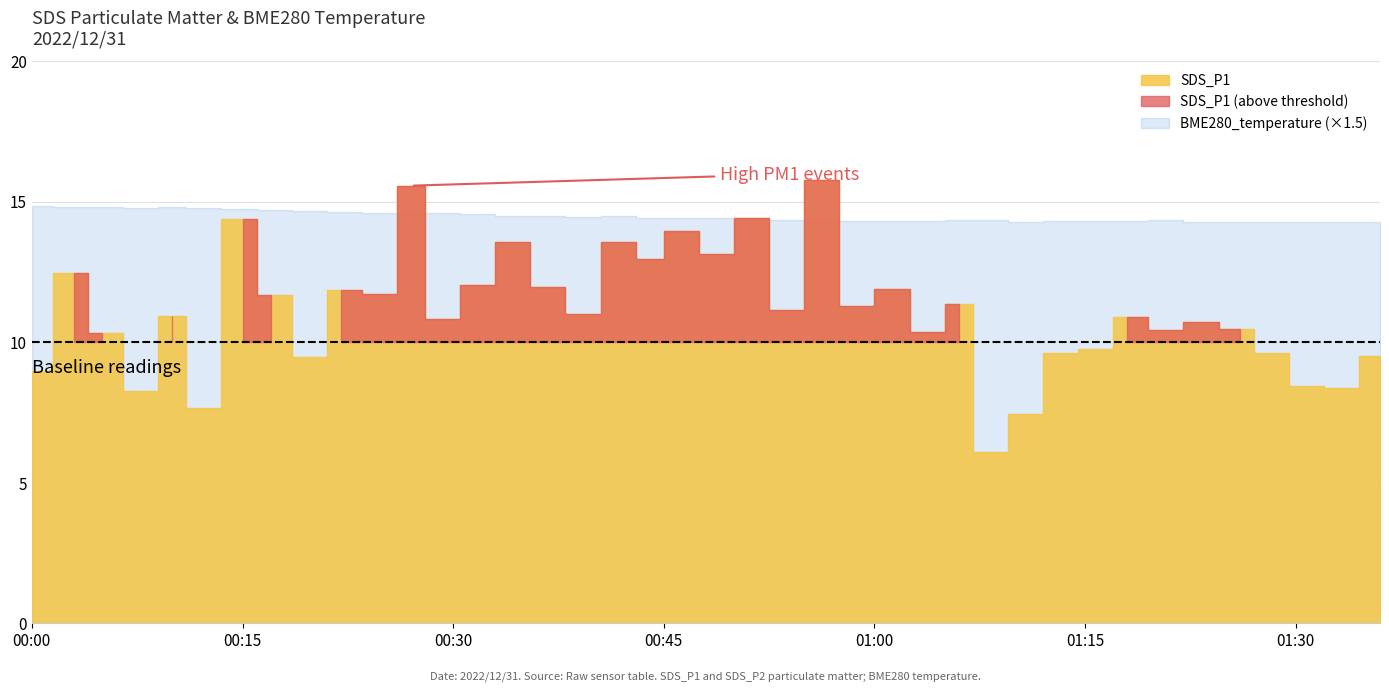

Where is SDS_P1 nearest to the value 10?

31